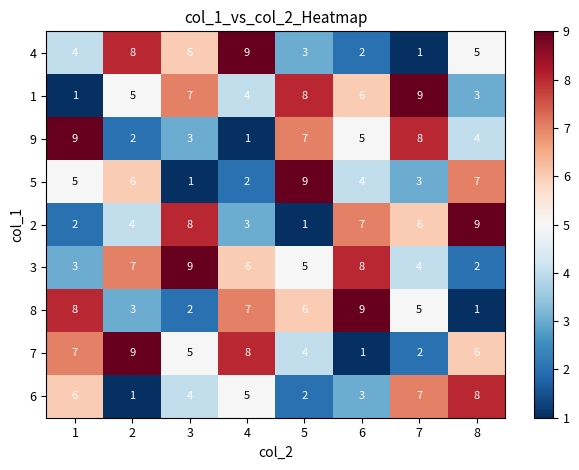

Count the number of data series in this chart.

9